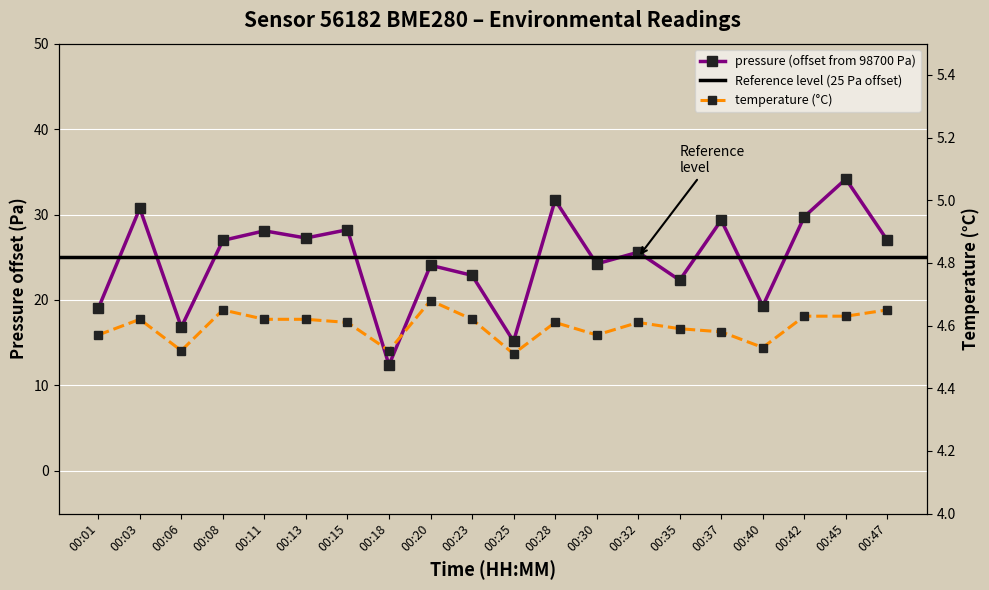

What is the smallest value displayed?

4.5